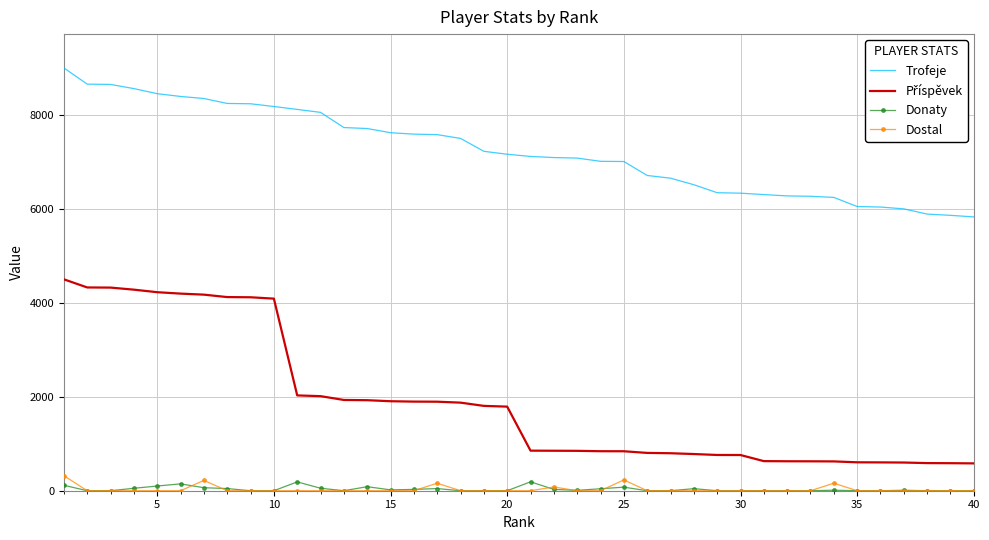

What is the greatest value displayed?

9000